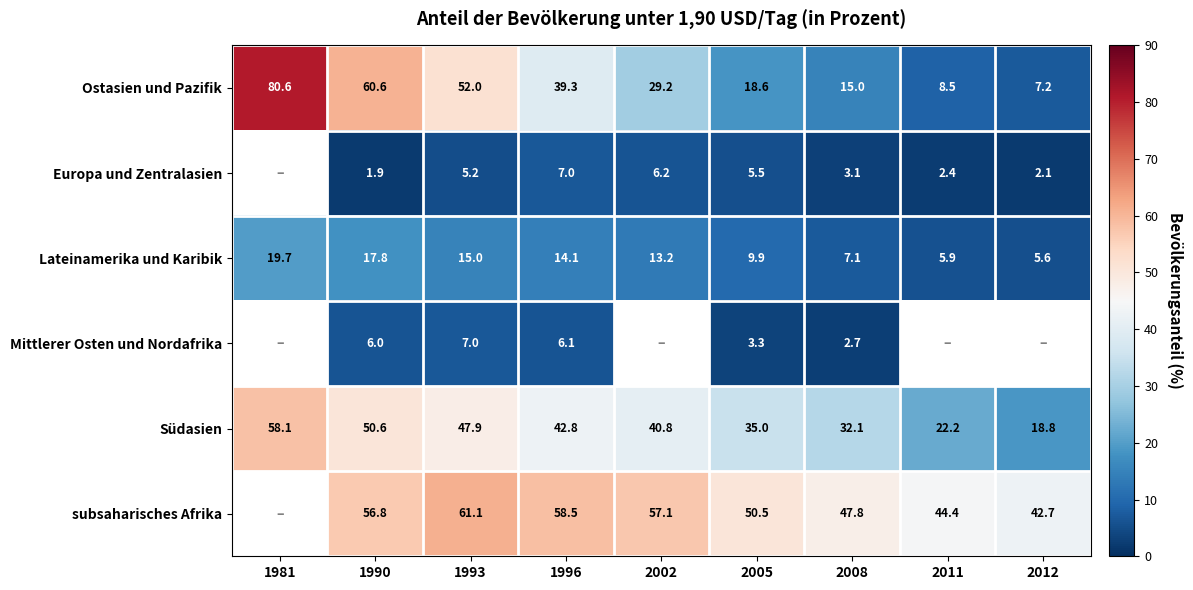

Rank the series at 1996 from lowest to highest value.

Mittlerer Osten und Nordafrika, Europa und Zentralasien, Lateinamerika und Karibik, Ostasien und Pazifik, Südasien, subsaharisches Afrika